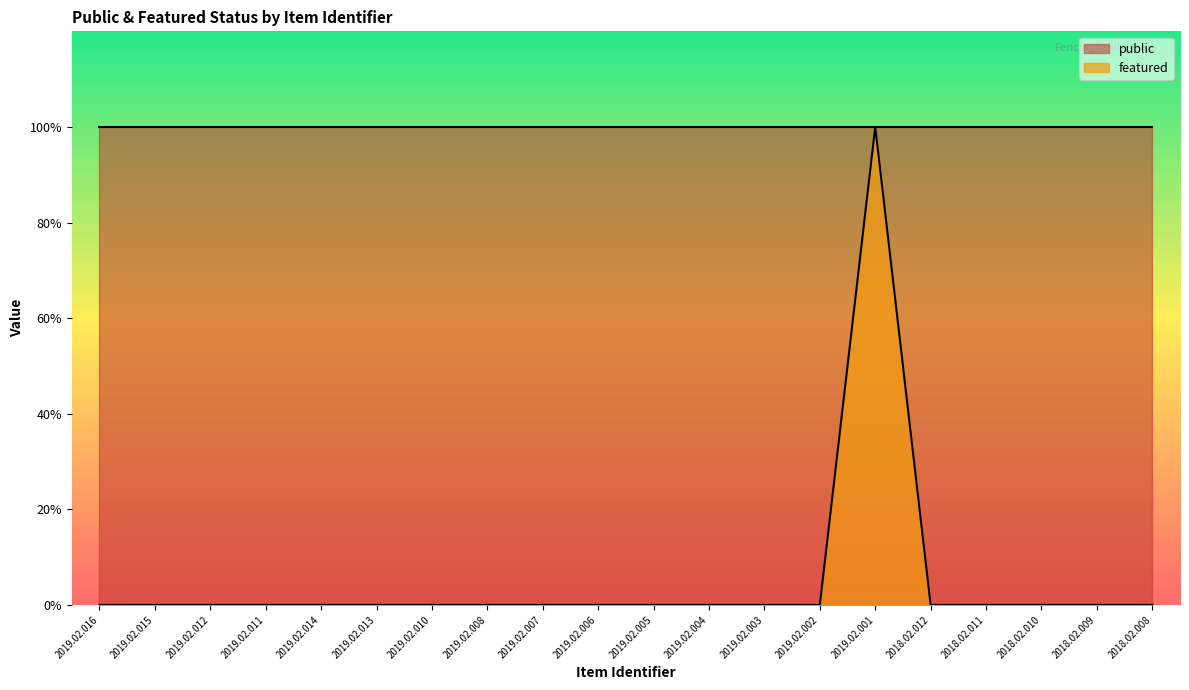

How many values are between 0 and 1?

20